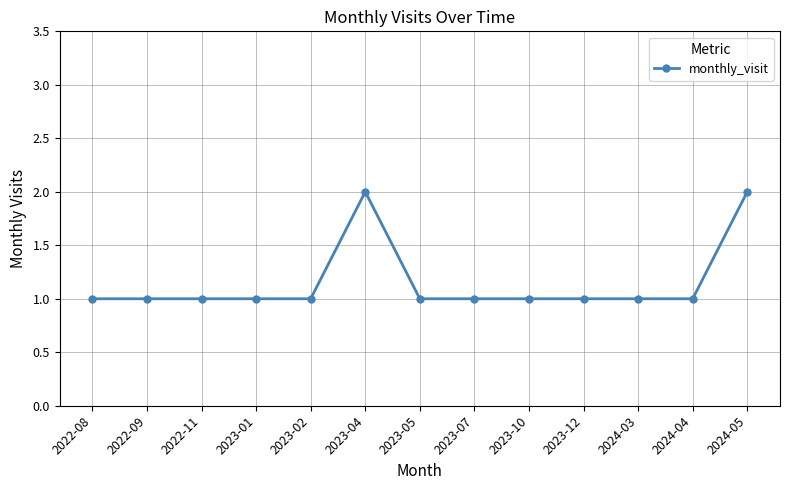

True or false: the data has more than 0 interior local peaks.

True